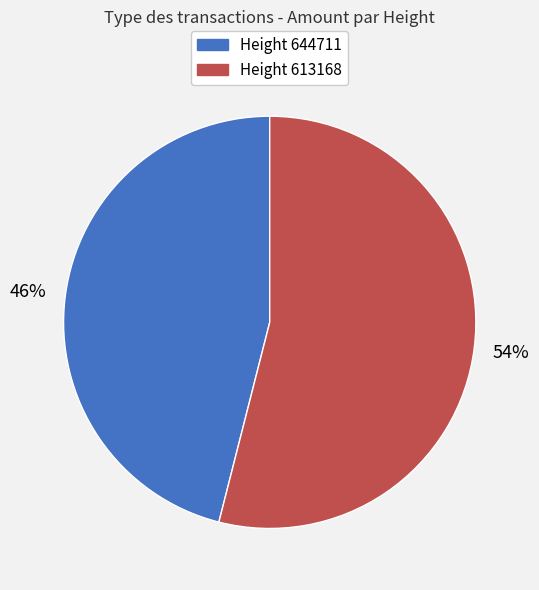

Does any single category account for the majority?

Yes